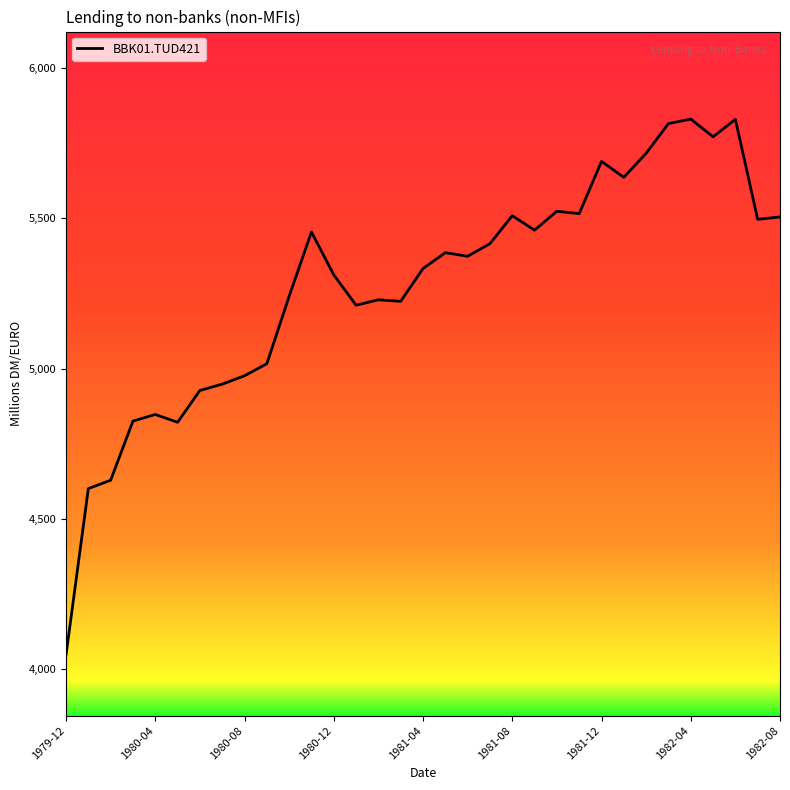

What is the maximum value shown in the chart?

5831